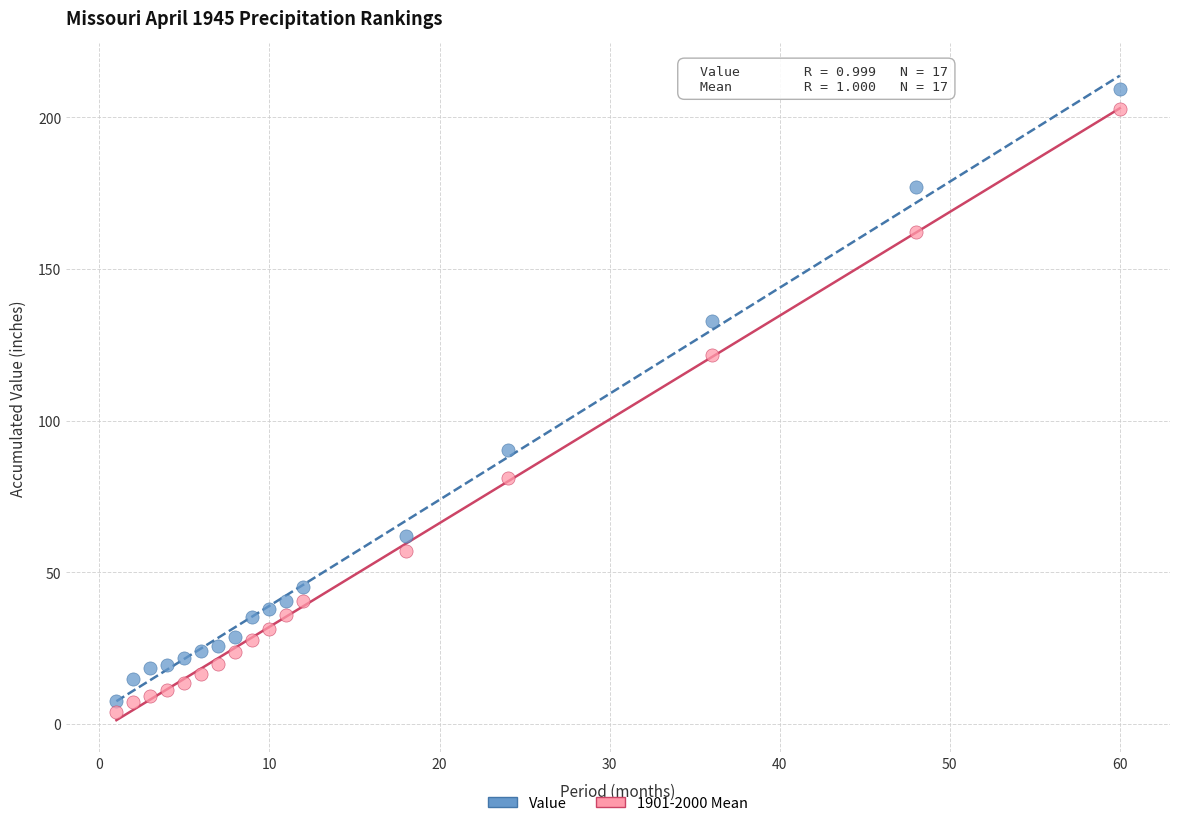

What is the X range (max minus min) for the scatter plot?

59.0